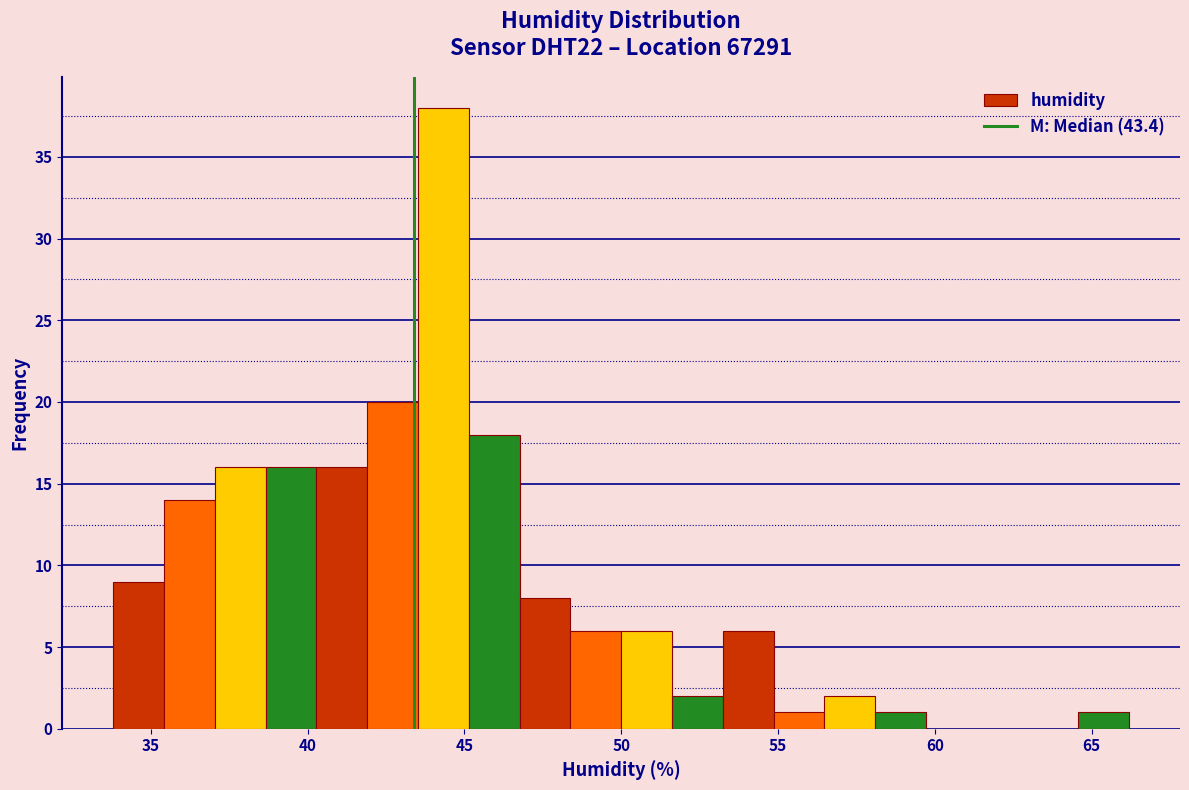

Around what value on the x-axis is the tallest bar? Give the approximate position of its centre, as read against the axis.

44.5